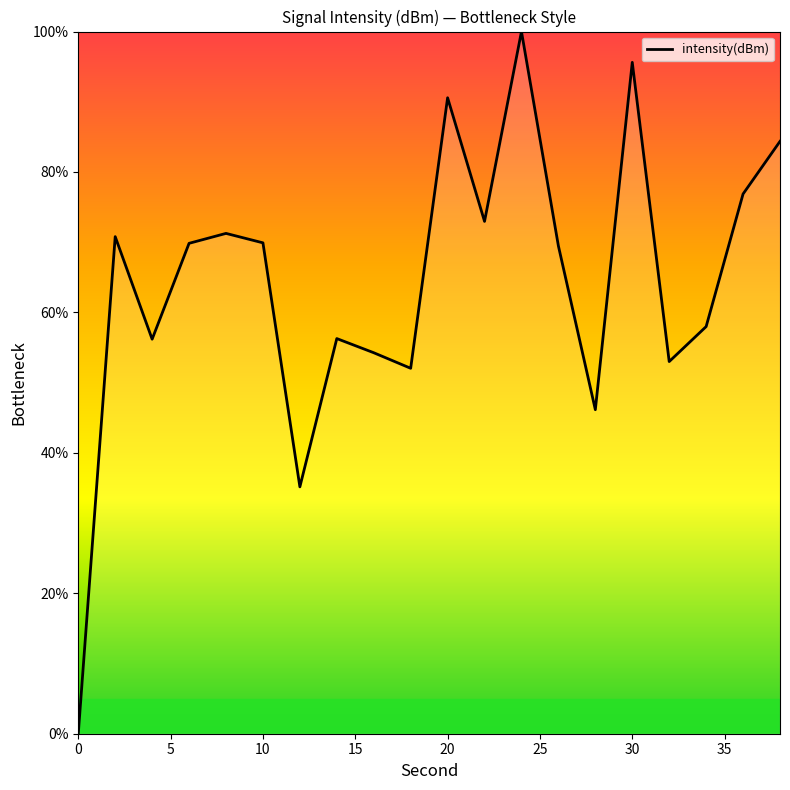

What is the difference between the maximum and minimum values?

100.0